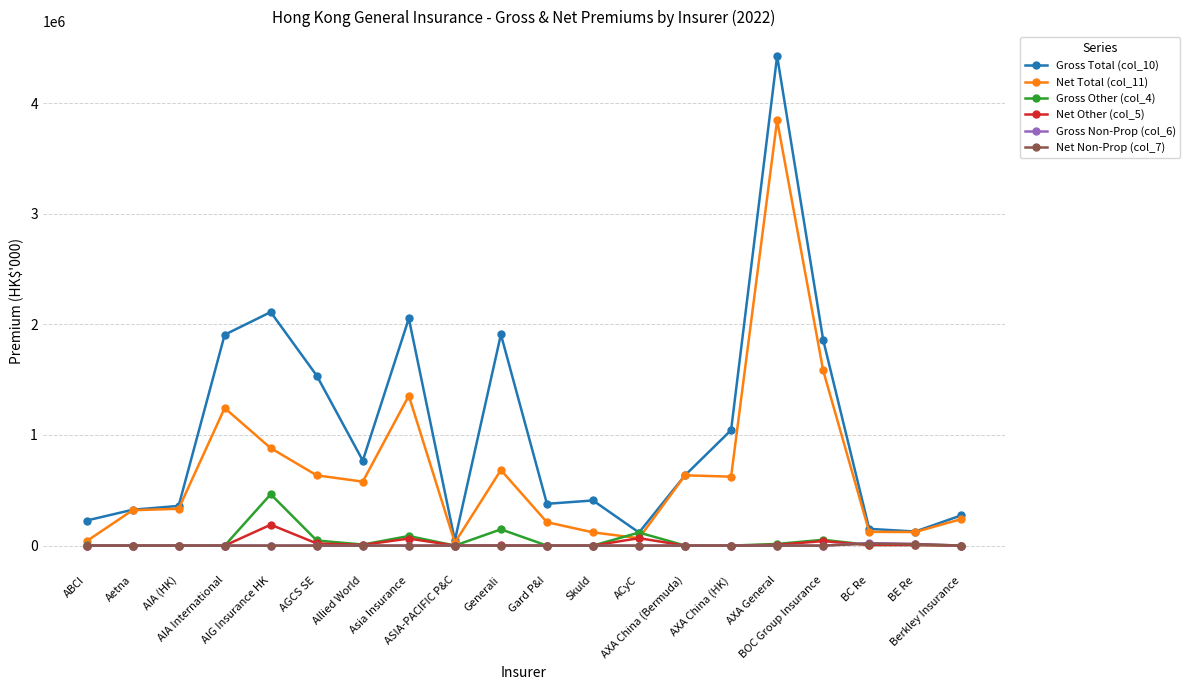

Is this an area chart (filled region under the line)?

No